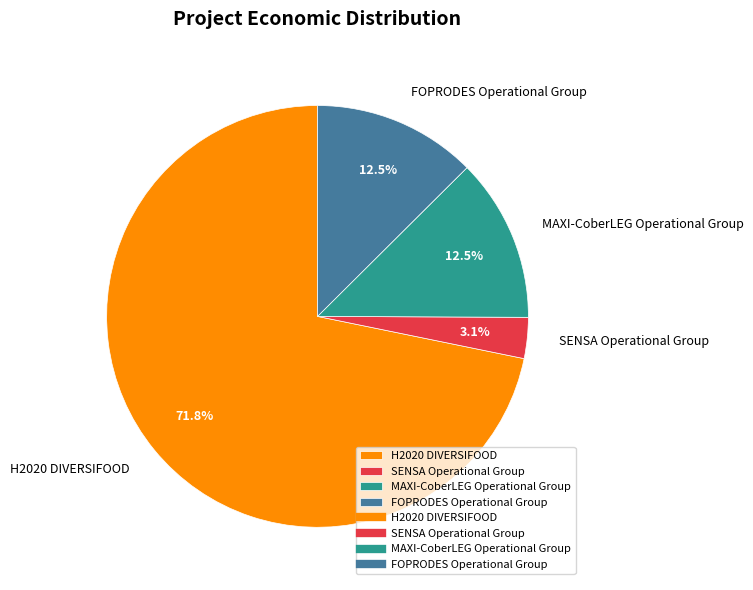

Which category has the biggest portion of the pie?

H2020 DIVERSIFOOD